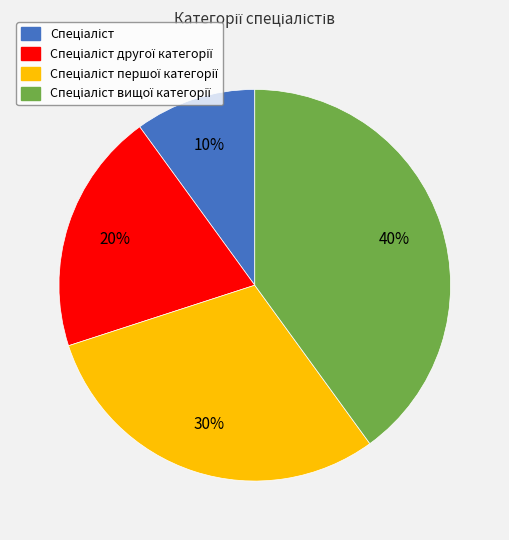

Is there a majority slice in this chart?

No